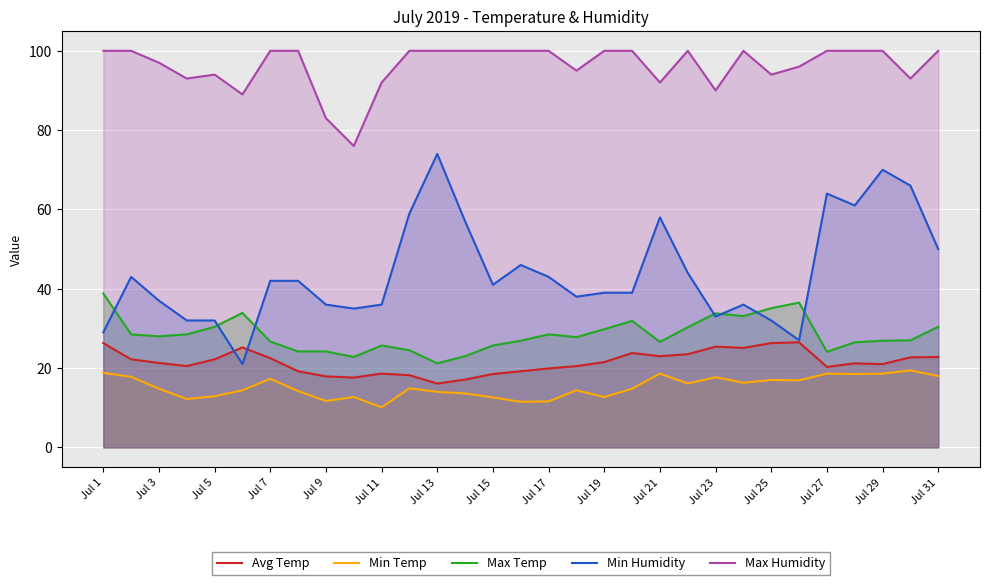

What is the value of the Avg Temp point at the 21st from the left?

23.0